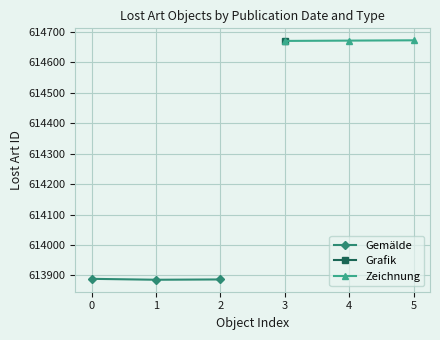

What is the value of the Zeichnung point at the 3rd from the left?

614672